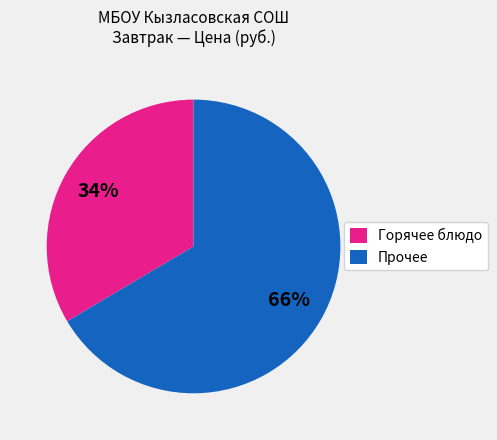

True or false: Горячее блюдо accounts for 34% of the total.

True